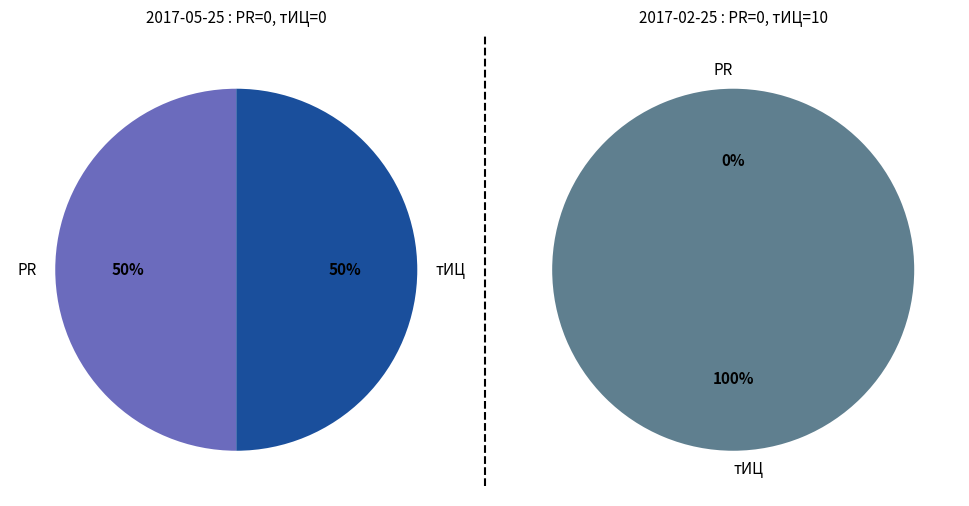

True or false: тИЦ accounts for 88% of the total.

False